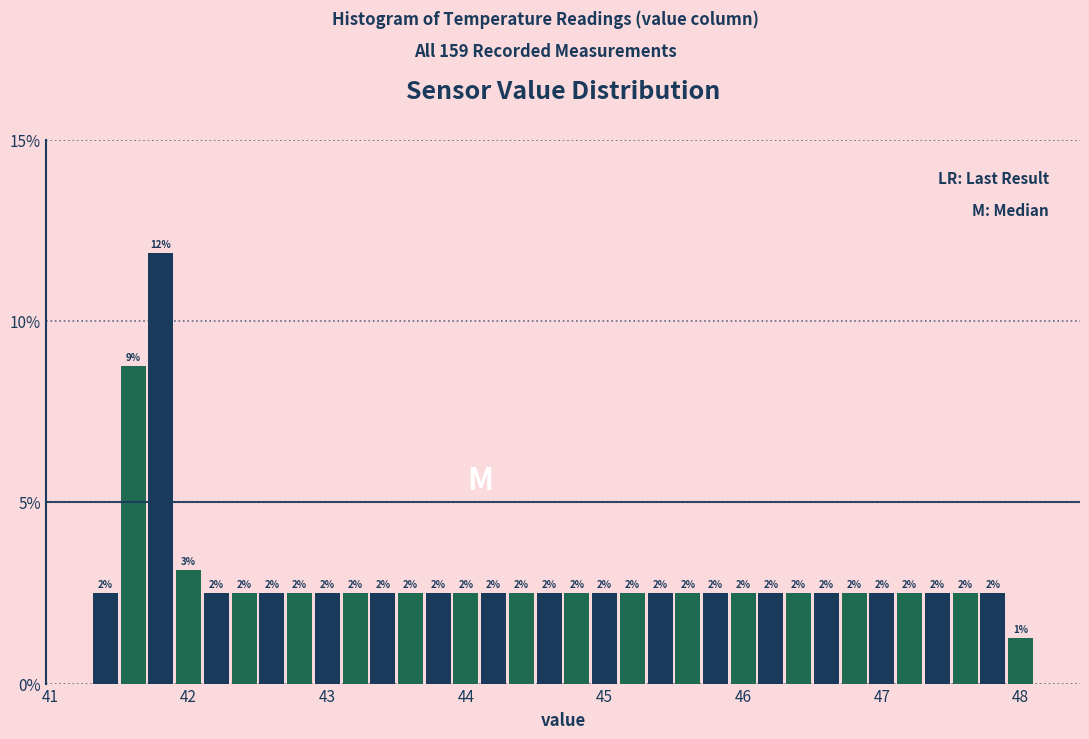

Around what value on the x-axis is the tallest bar? Give the approximate position of its centre, as read against the axis.

41.8